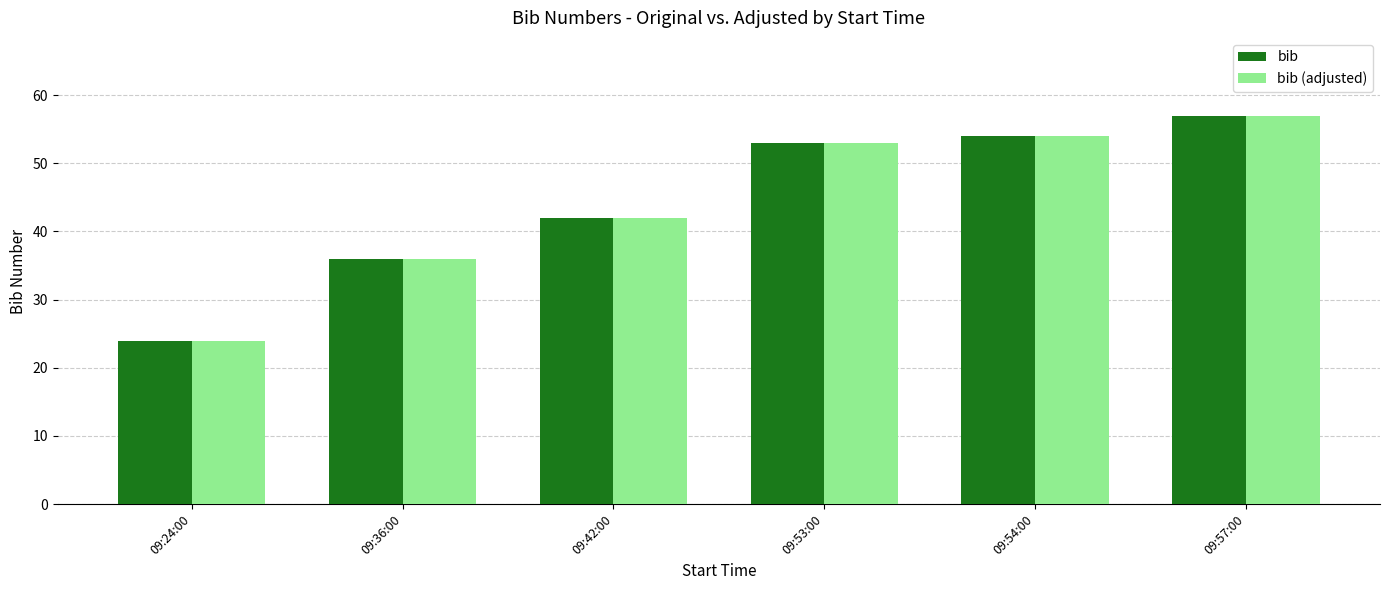

What is the maximum value for bib?

57